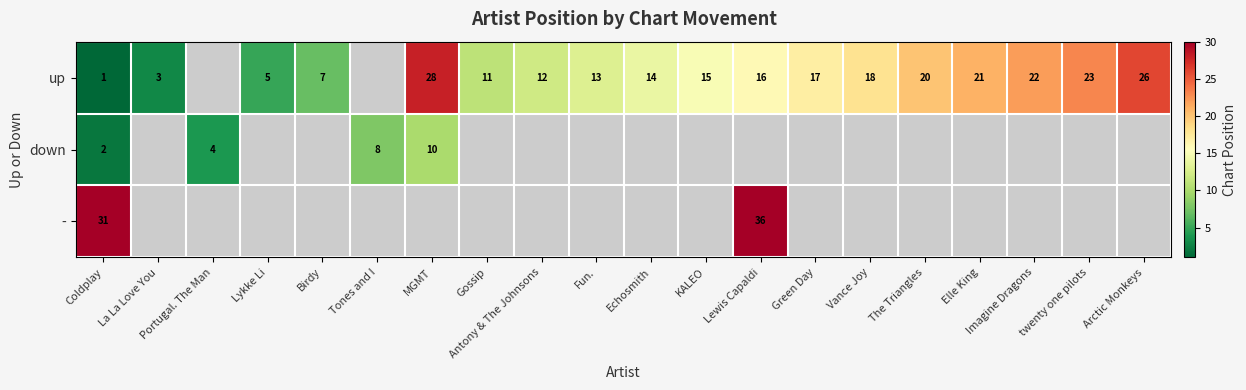

The up series shows 13 at Fun.. True or false?

True